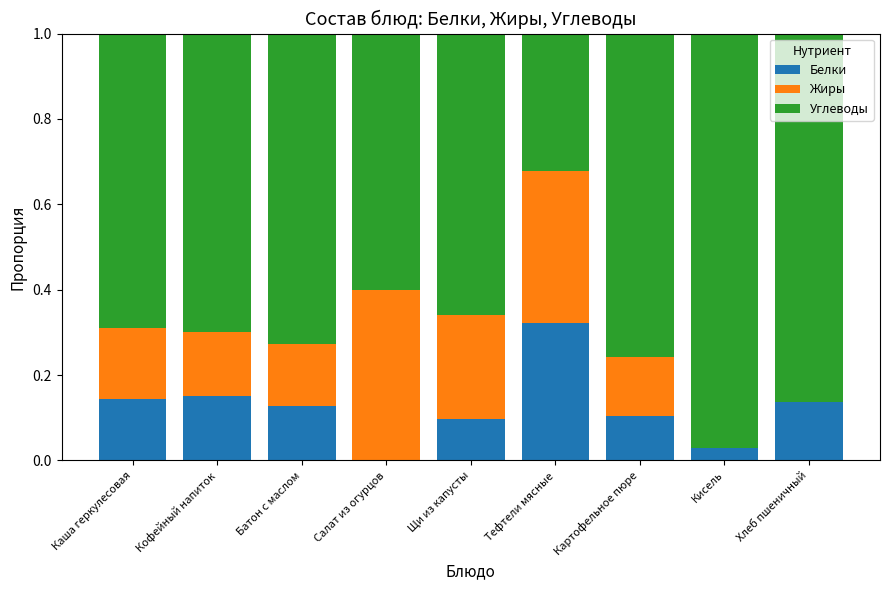

Does the chart contain stacked bars?

Yes